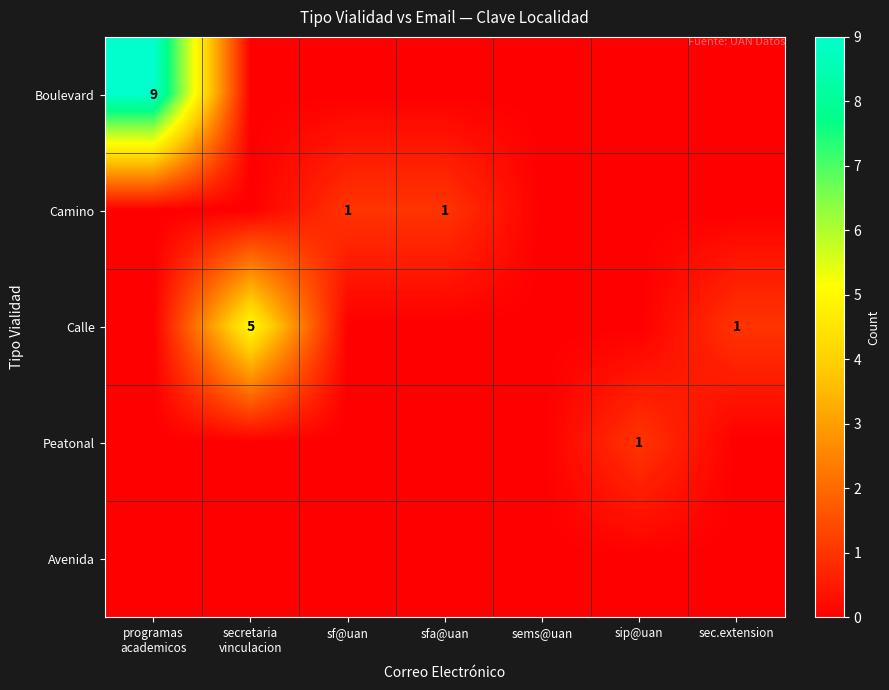

Count the Camino values in the range 0 to 1.

7